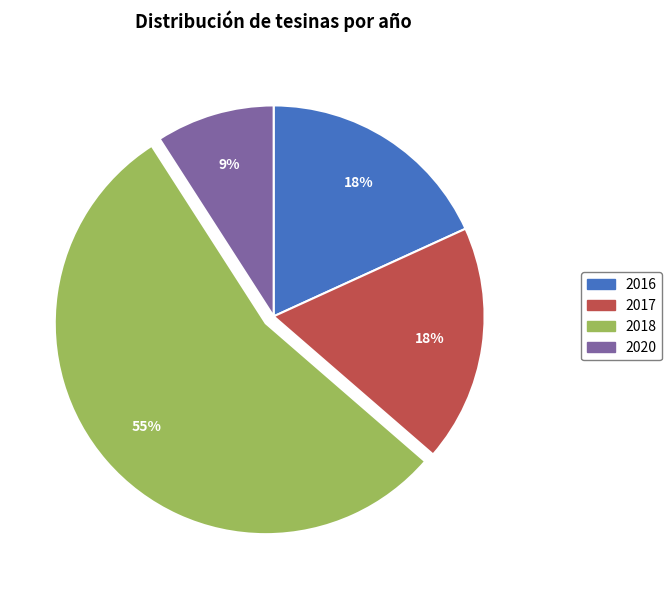

Does any single category account for the majority?

Yes